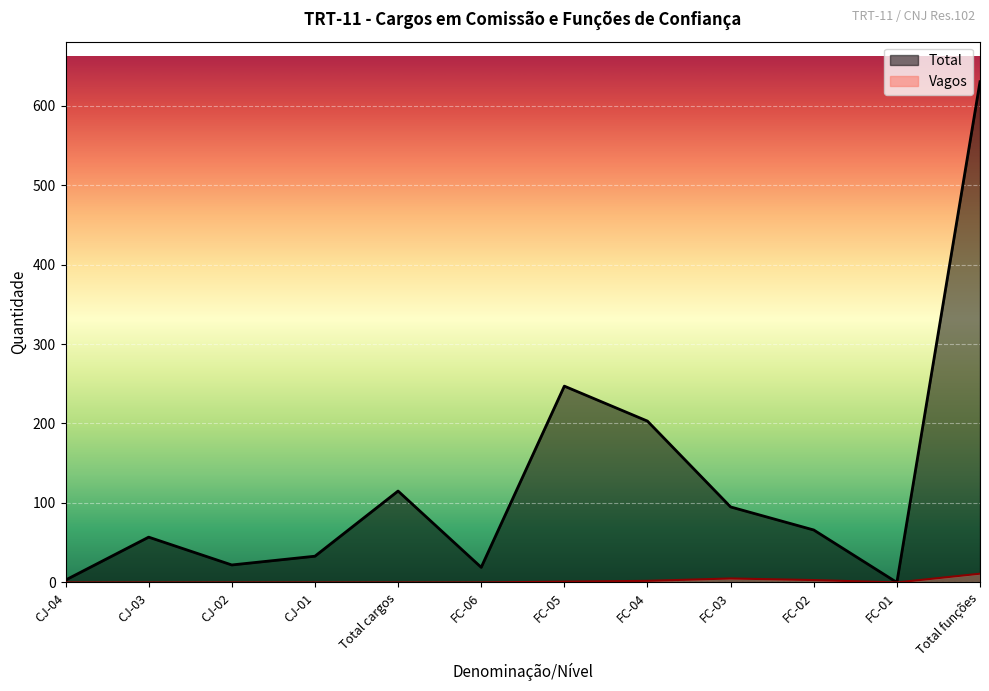

True or false: Total has more than 1 points higher than both neighbors.

True